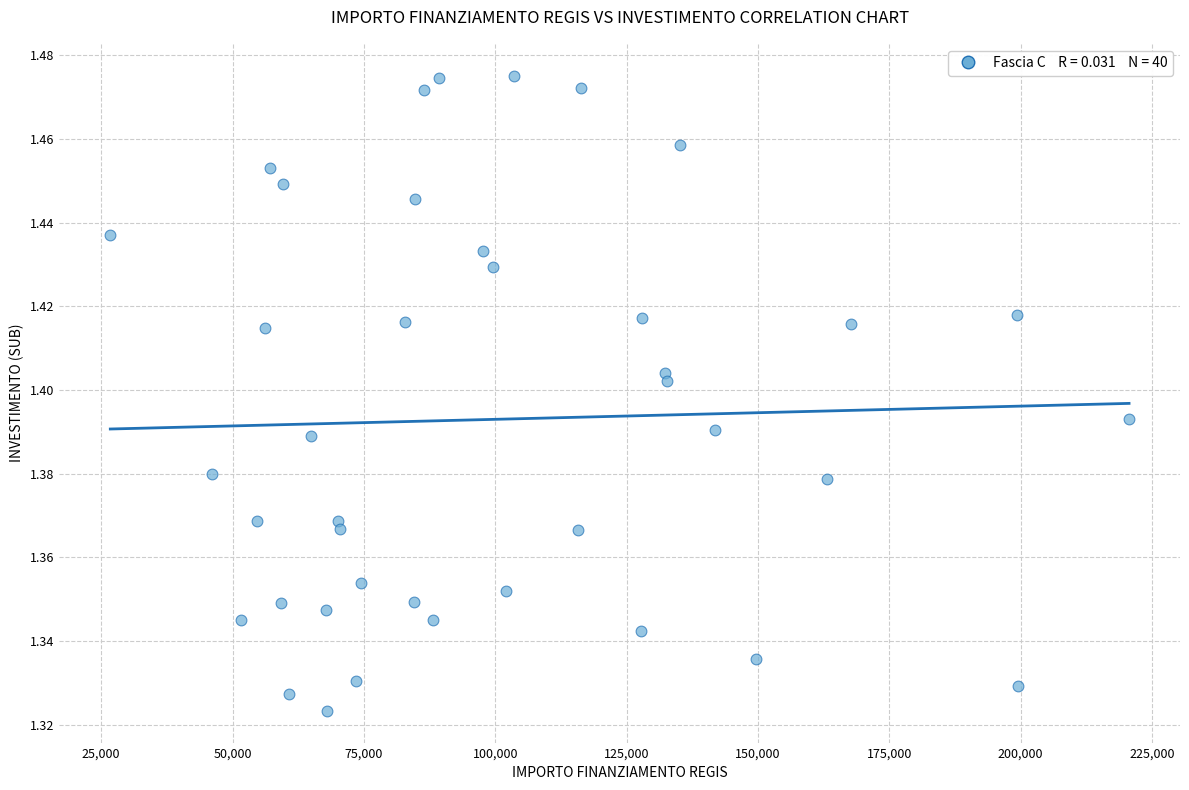

What is the range of X values (max minus min)?

193933.1